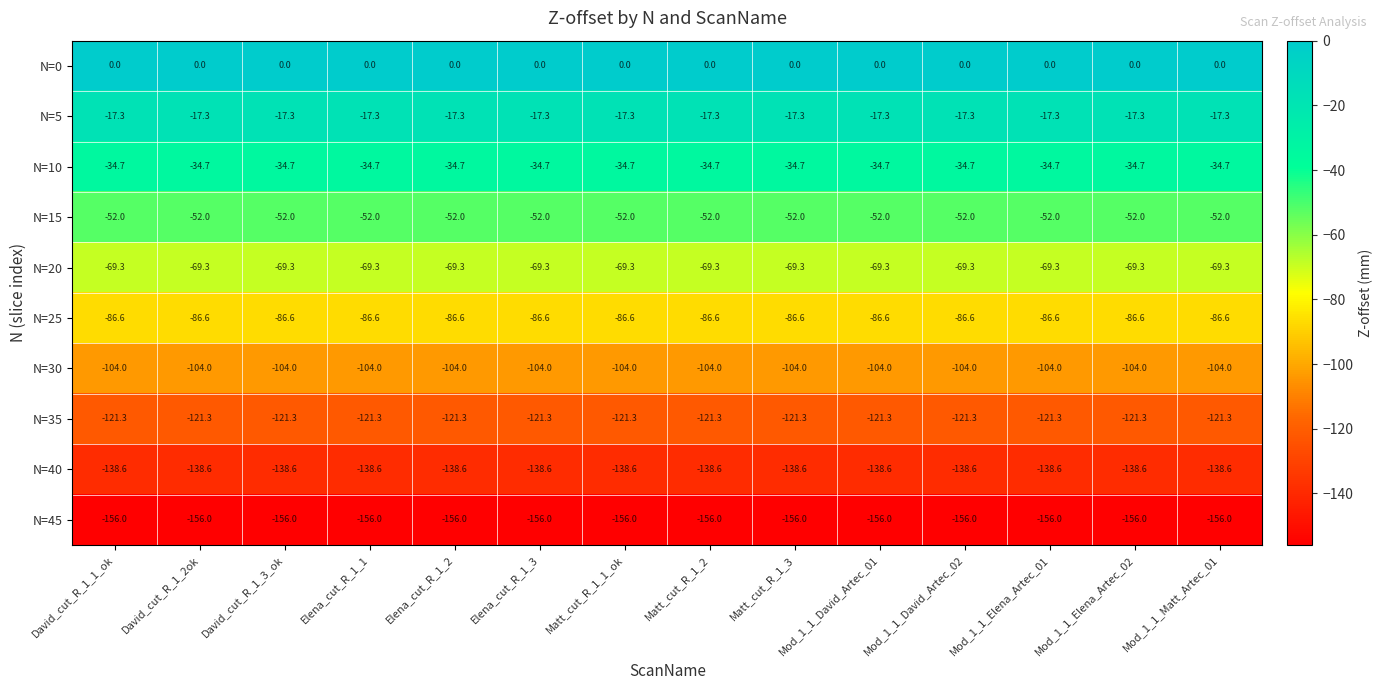

At Mod_1_1_Elena_Artec_02, list the series in order from largest to smallest.

N=0, N=5, N=10, N=15, N=20, N=25, N=30, N=35, N=40, N=45